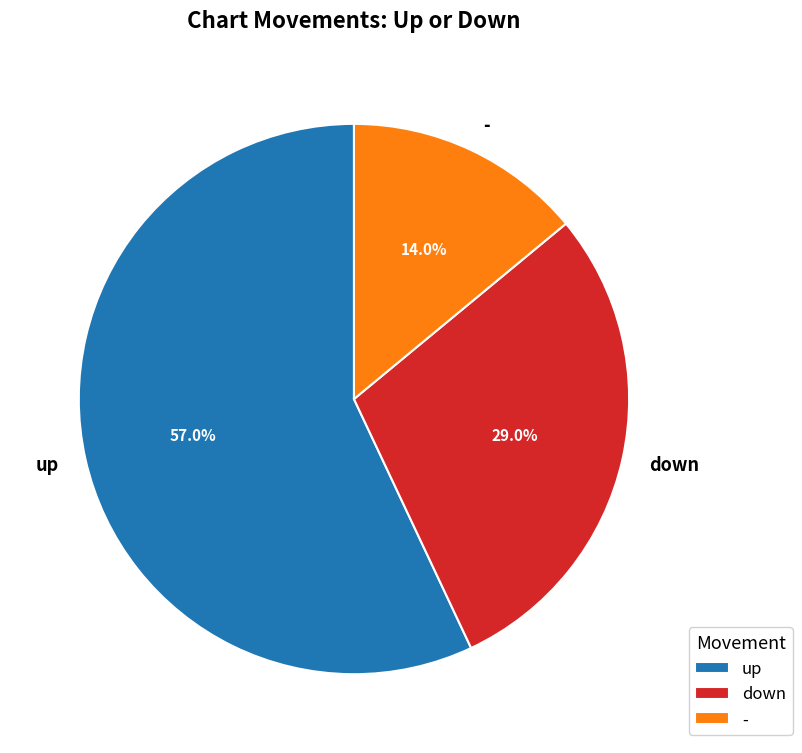

Which slice is the smallest?

-